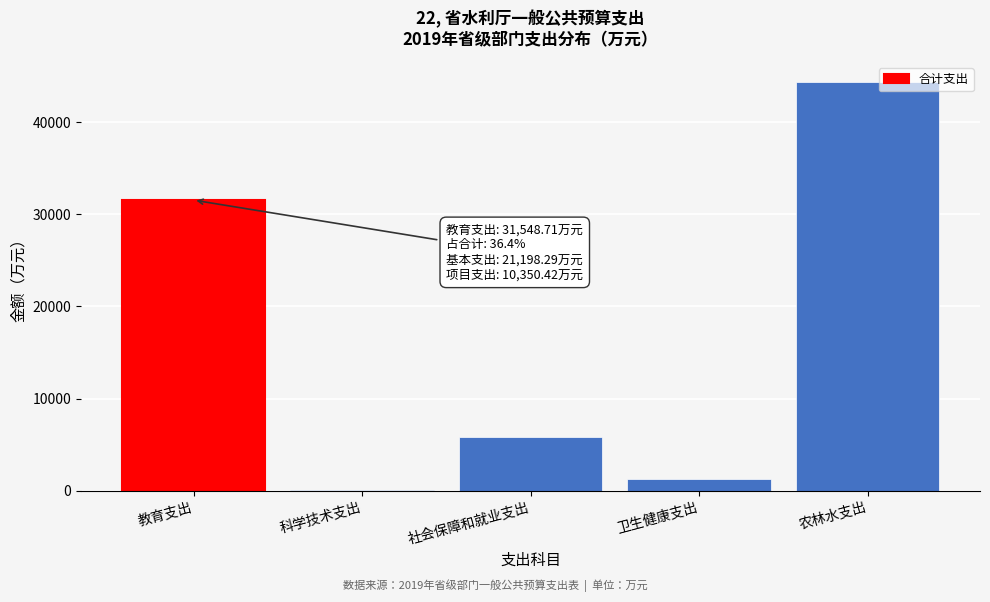

Reading left to right, what are all the values shown in this chart?

教育支出=31548.7	科学技术支出=121.0	社会保障和就业支出=5789.3	卫生健康支出=1247.0	农林水支出=44337.9